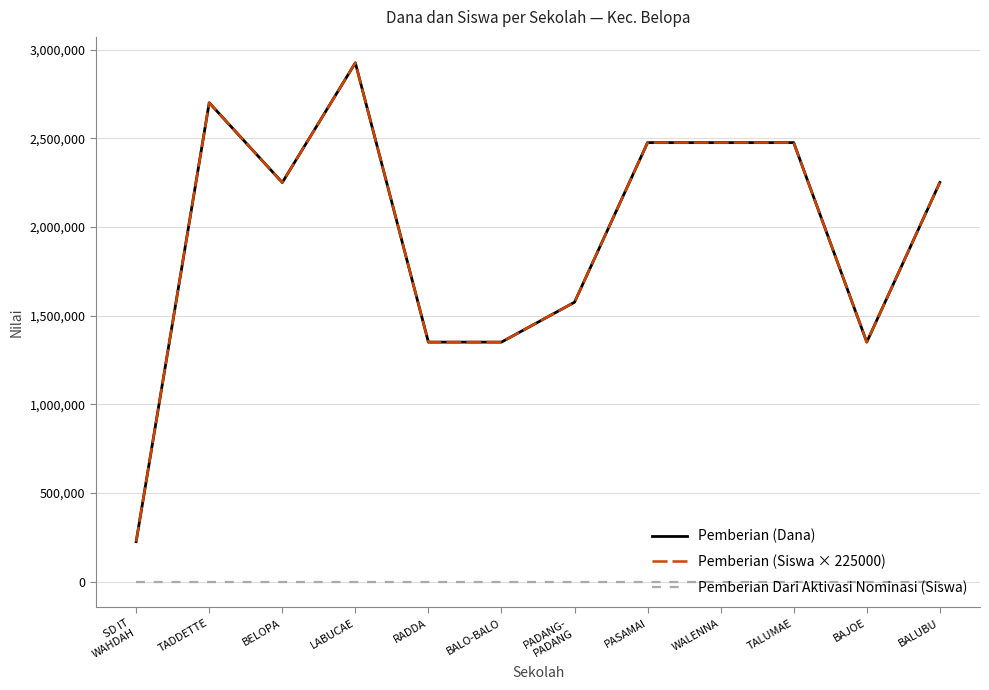

What is the approximate value of Pemberian (Siswa × 225000) at BELOPA, to the nearest 100?

2250000